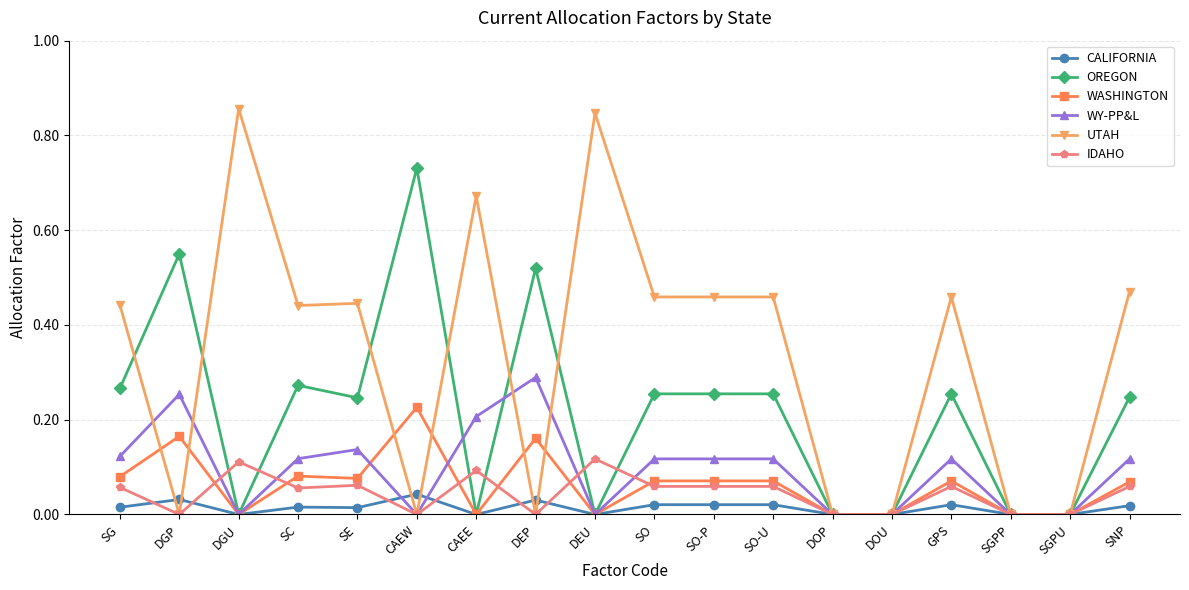

The value of UTAH at SE is 0.2. True or false?

False